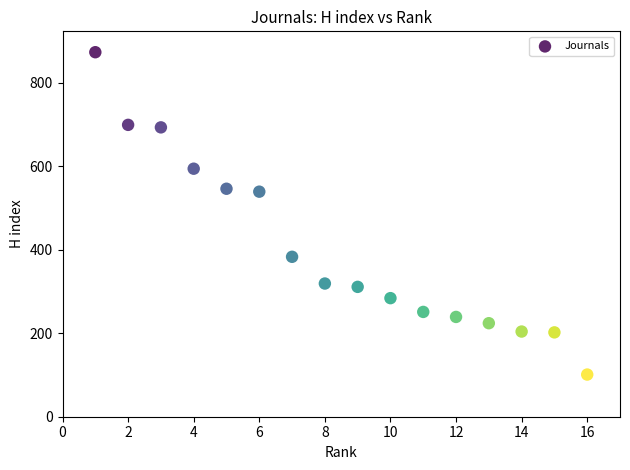

What is the range of X values (max minus min)?

15